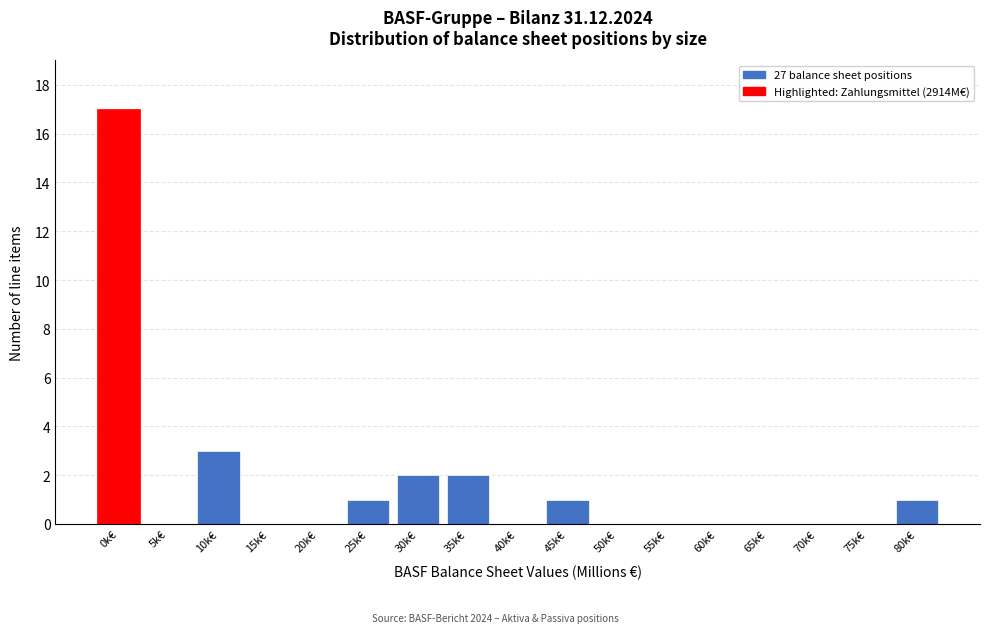

Reading right to left, transcribe all the data shown in this chart.

80k€=1	75k€=0	70k€=0	65k€=0	60k€=0	55k€=0	50k€=0	45k€=1	40k€=0	35k€=2	30k€=2	25k€=1	20k€=0	15k€=0	10k€=3	5k€=0	0k€=17